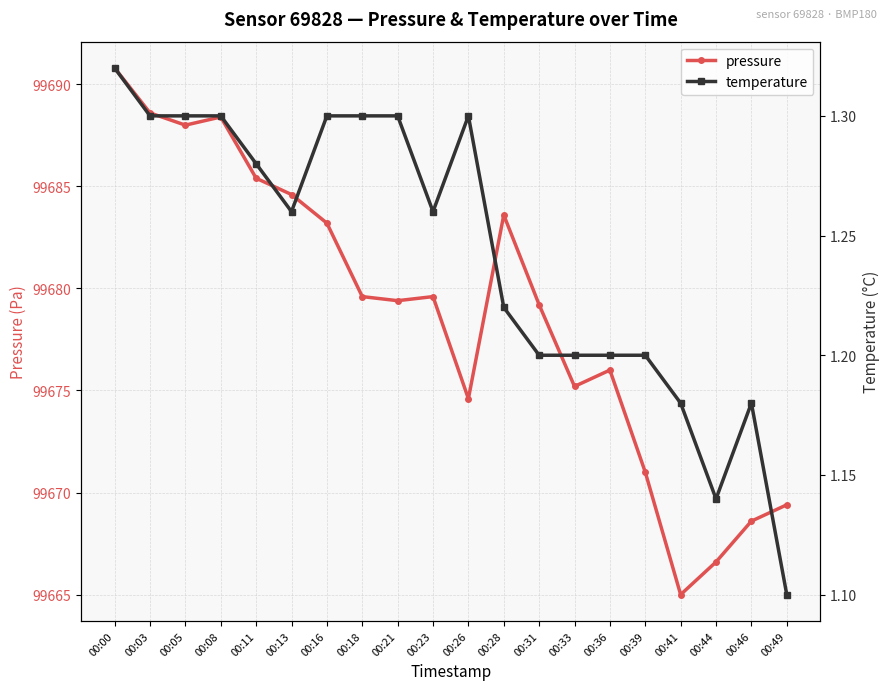

What is the average value of the temperature series?

1.2